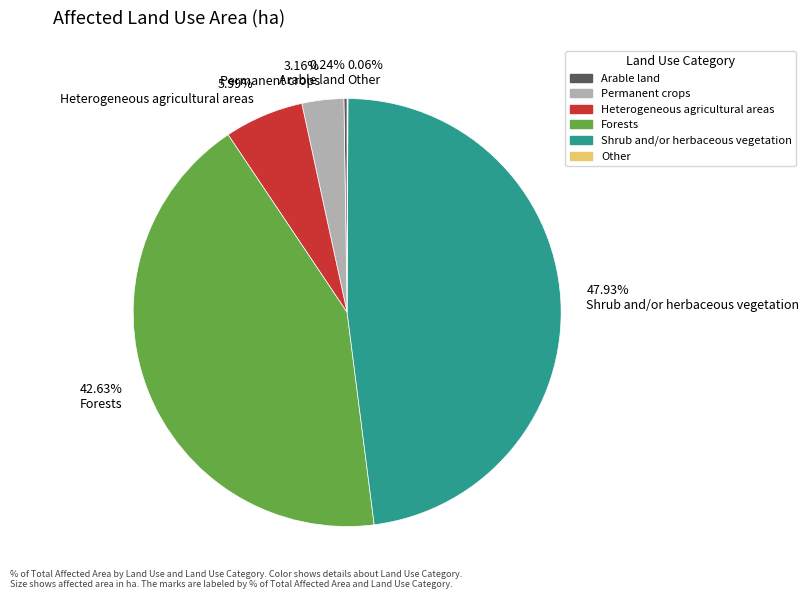

True or false: Shrub and/or herbaceous vegetation accounts for 54% of the total.

False